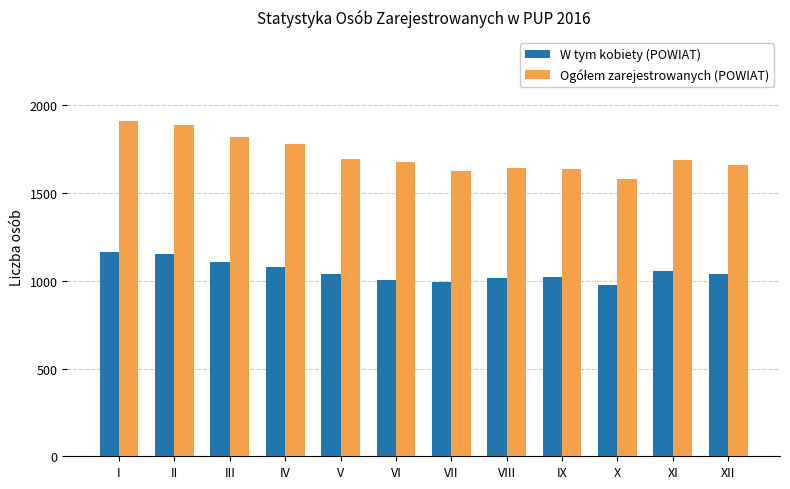

What is the total value across all series at VII?

2619